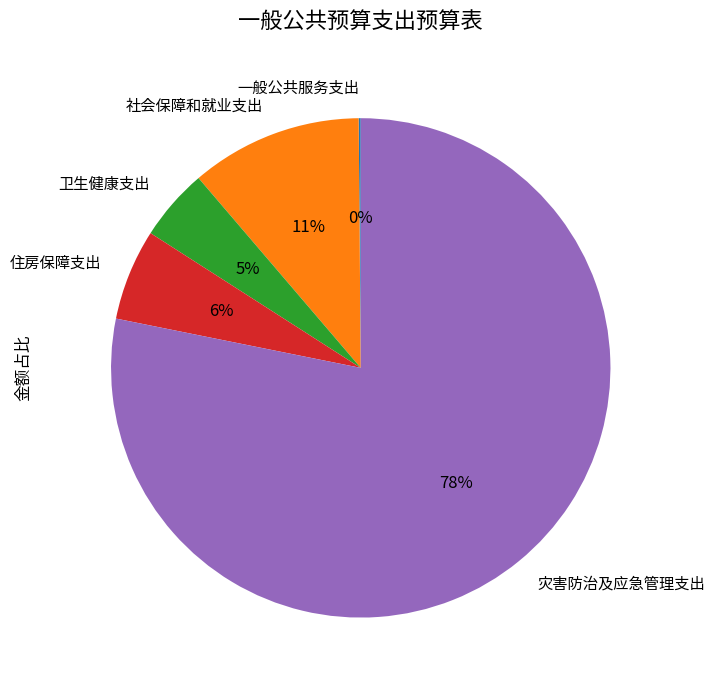

True or false: 住房保障支出 accounts for 11% of the total.

False